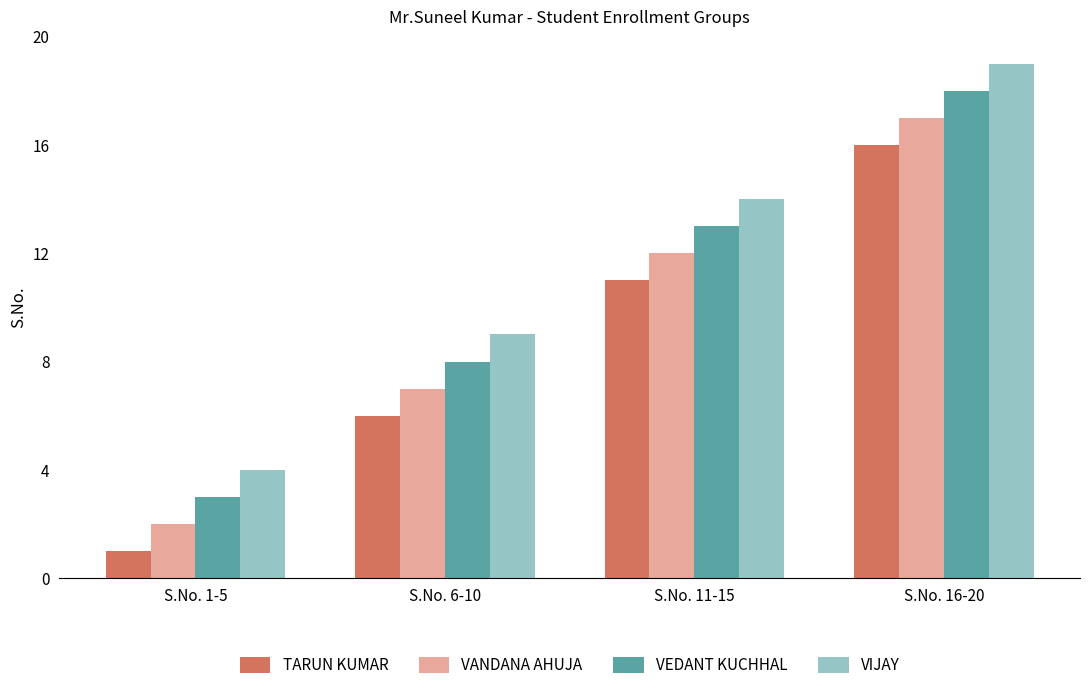

Rank the series at S.No. 16-20 from highest to lowest value.

VIJAY, VEDANT KUCHHAL, VANDANA AHUJA, TARUN KUMAR